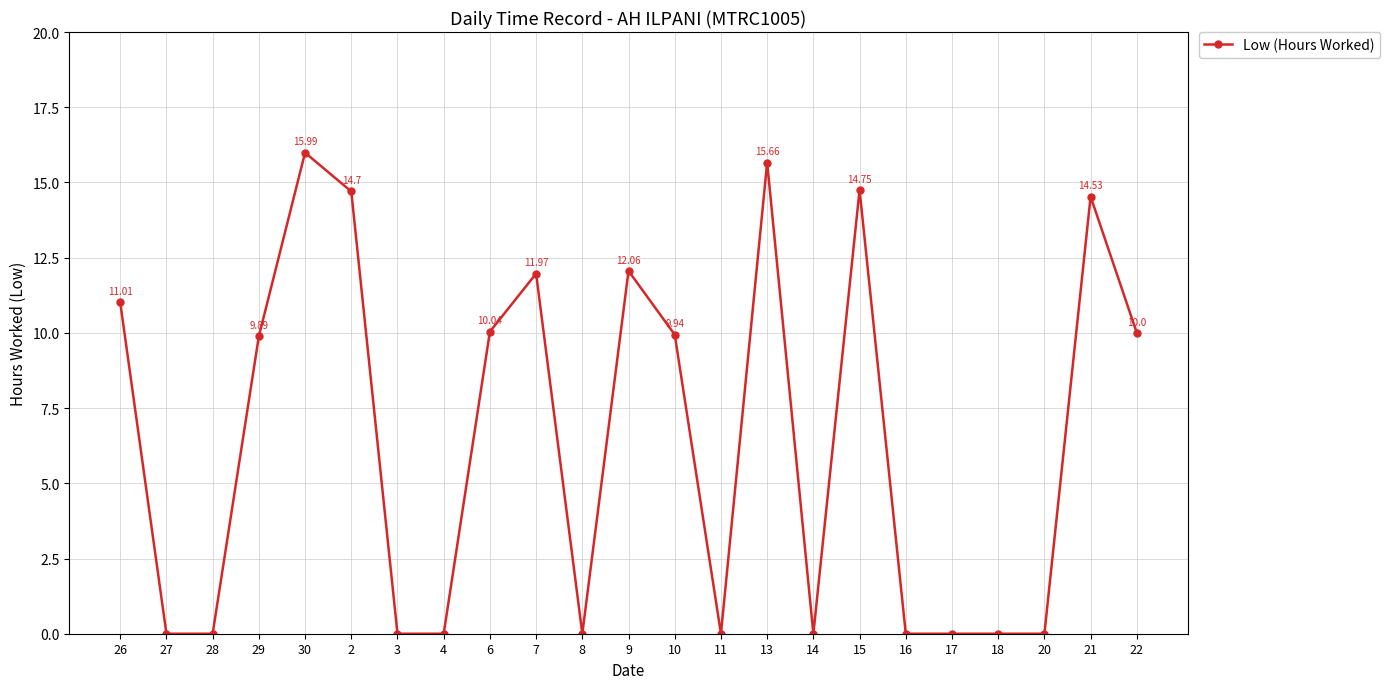

What is the label of the 6th point from the right?

16